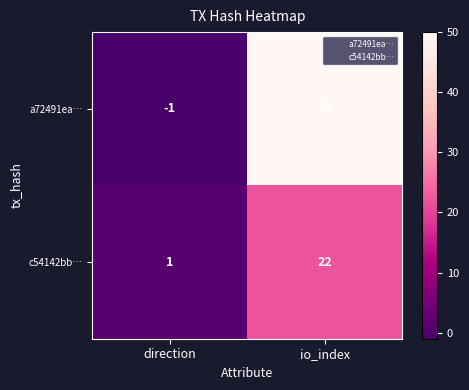

At how many categories does at least one series exceed 40?

1